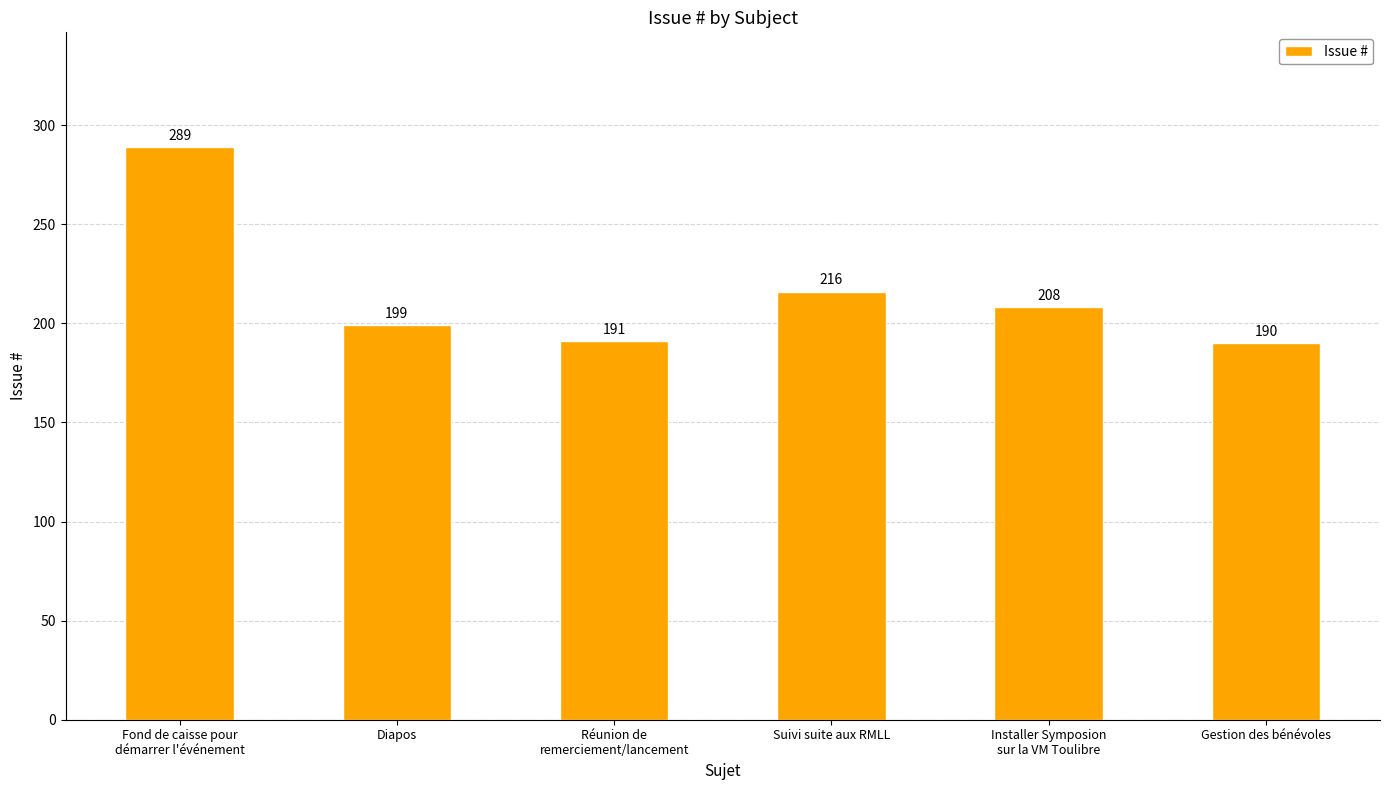

Rank the categories by value from lowest to highest.

Gestion des bénévoles, Réunion de
remerciement/lancement, Diapos, Installer Symposion
sur la VM Toulibre, Suivi suite aux RMLL, Fond de caisse pour
démarrer l'événement